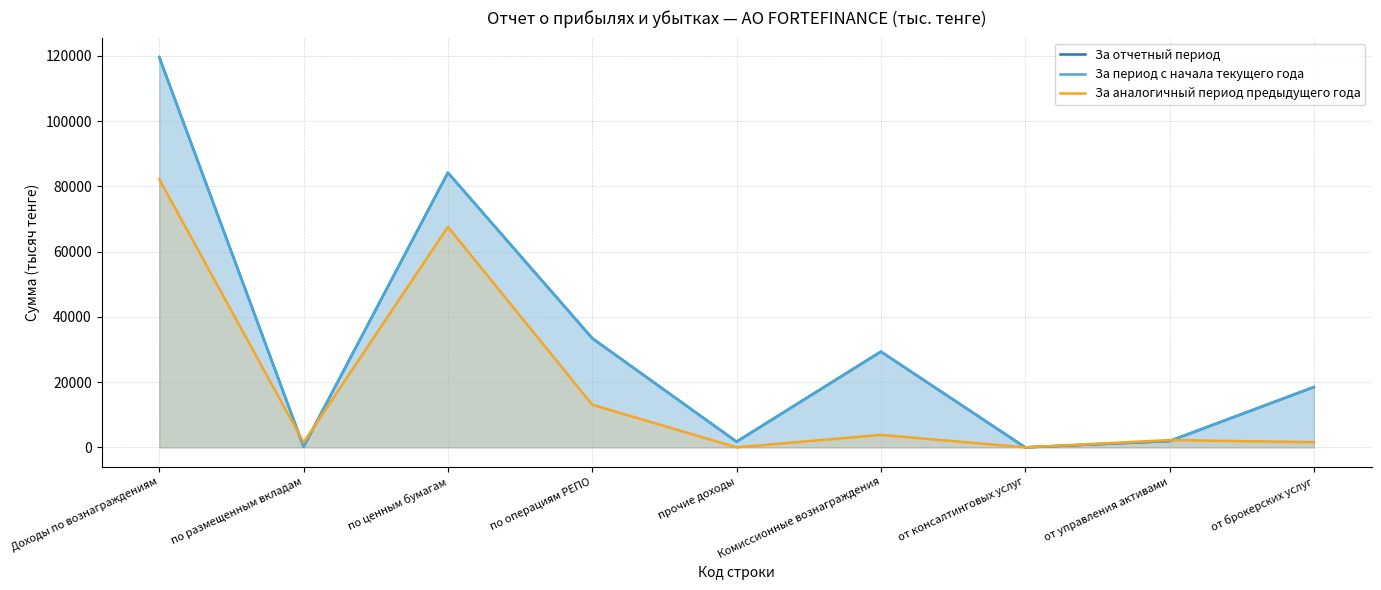

Reading left to right, what are all the values shown in this chart?

За отчетный период: 119597	229	84192	33436	1740	29337	0	1931	18477
За период с начала текущего года: 119597	229	84192	33436	1740	29337	0	1931	18477
За аналогичный период предыдущего года: 82186	1536	67580	13070	0	3825	0	2241	1584